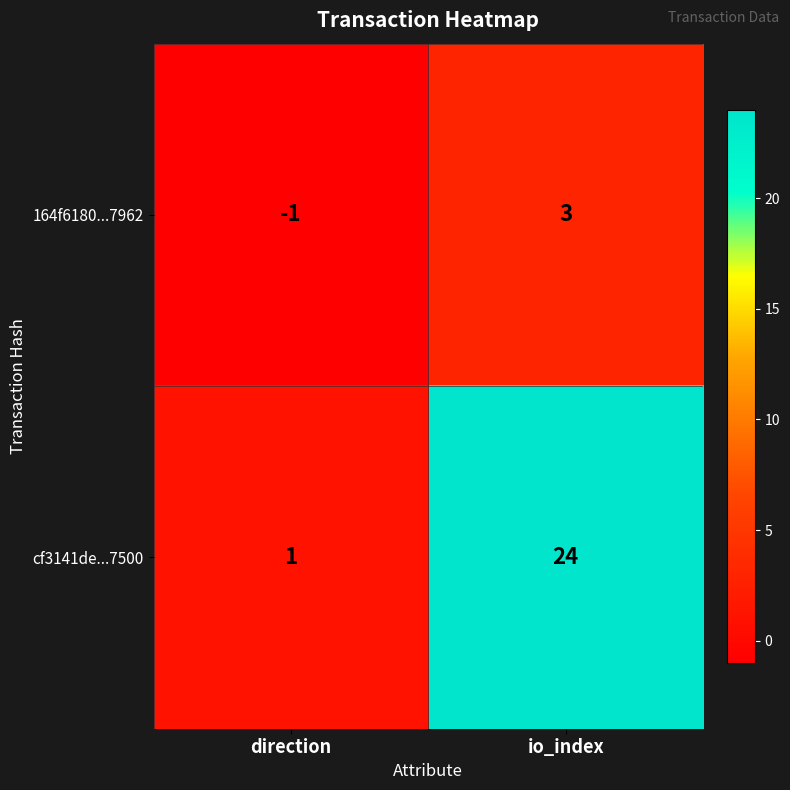

At which category does the chart reach its peak across all series?

io_index